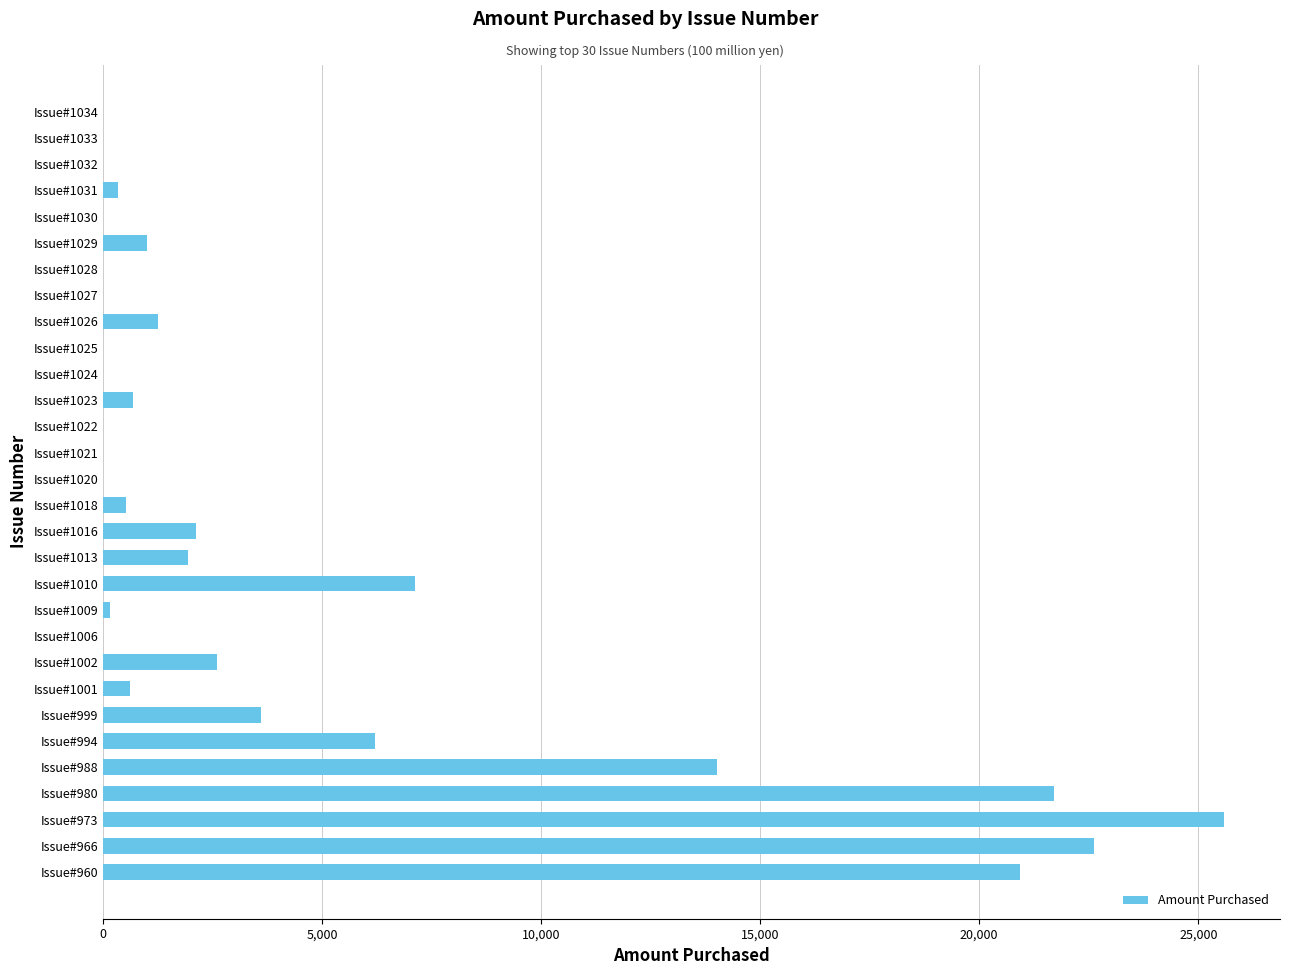

How many distinct data groups are displayed?

1